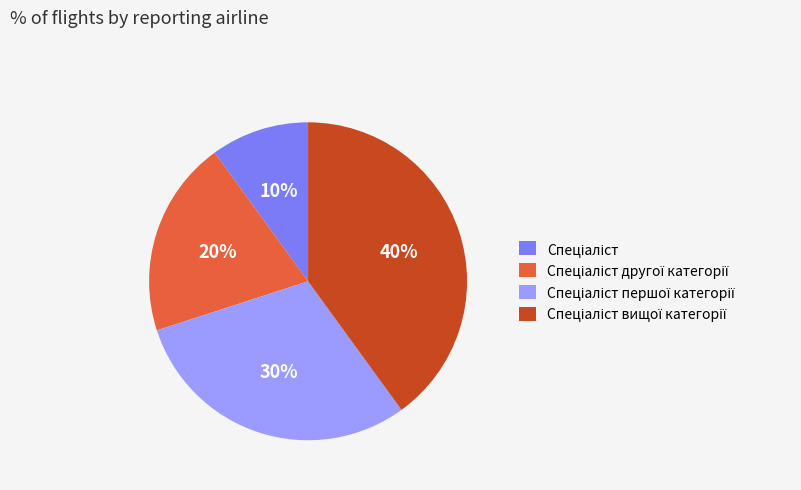

Is there any slice that represents more than half of the pie?

No